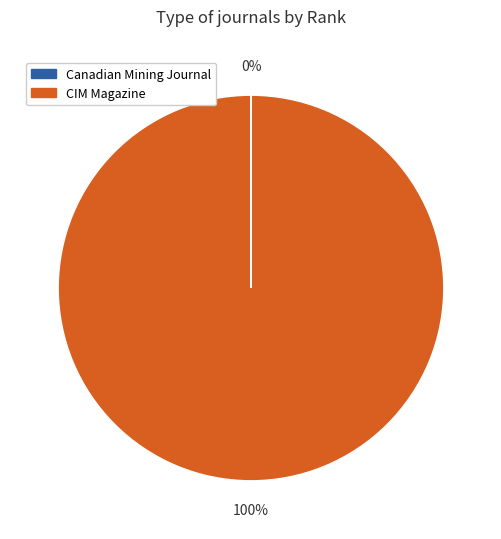

To the nearest percent, what is the average slice percentage?

50%